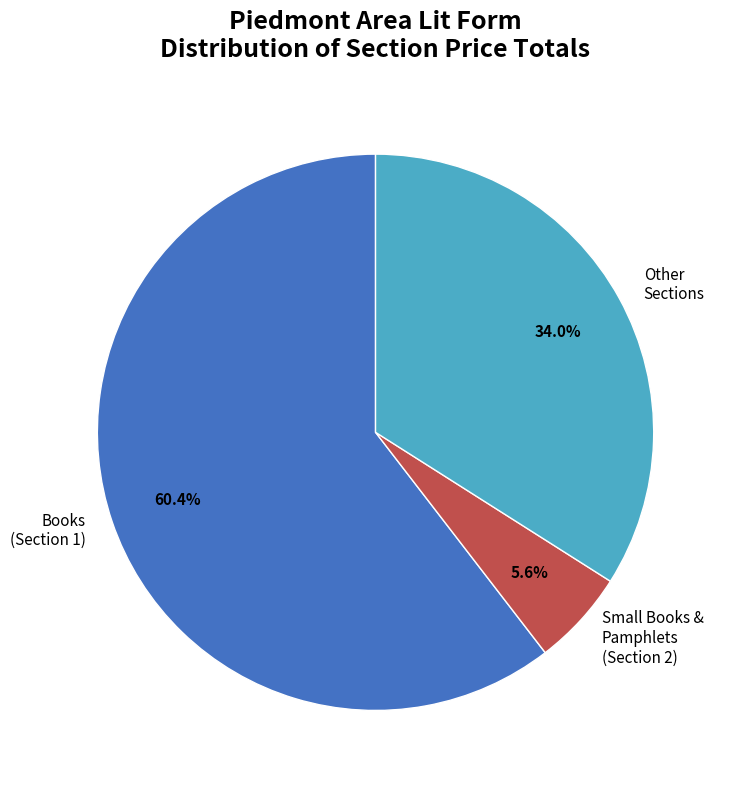

What is the total percentage of Other Sections and Books (Section 1)?

94.4%